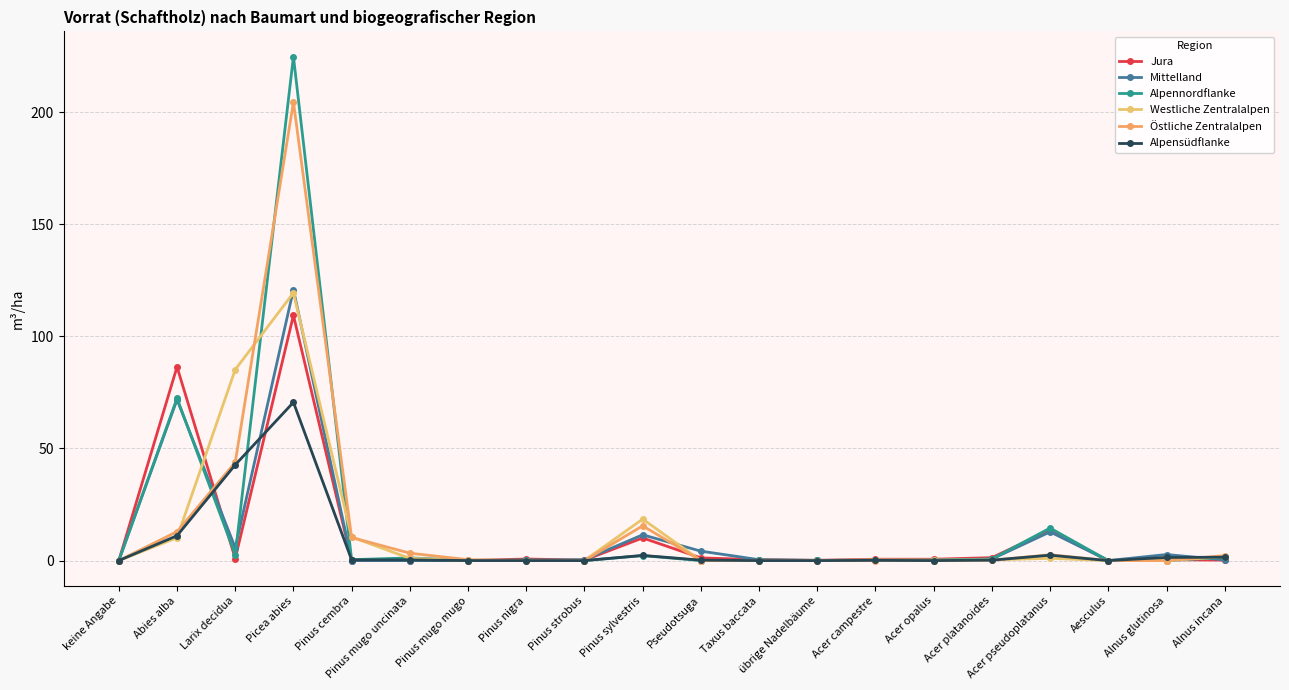

The value of Mittelland at Pinus nigra is 0.2. True or false?

True